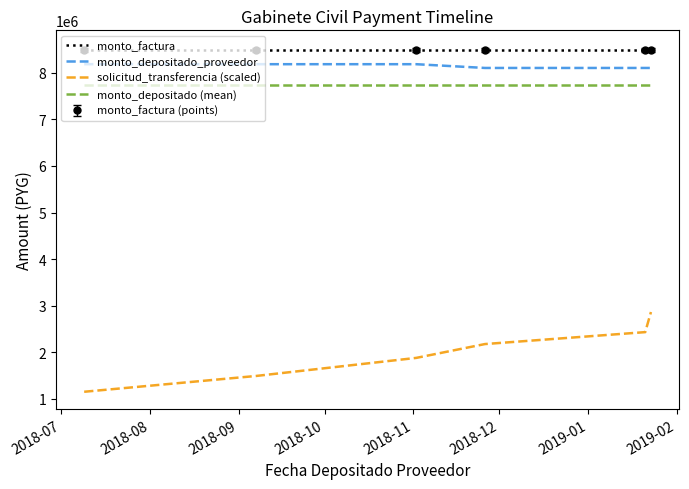

True or false: monto_depositado (mean) and monto_depositado_proveedor cross at least once.

False